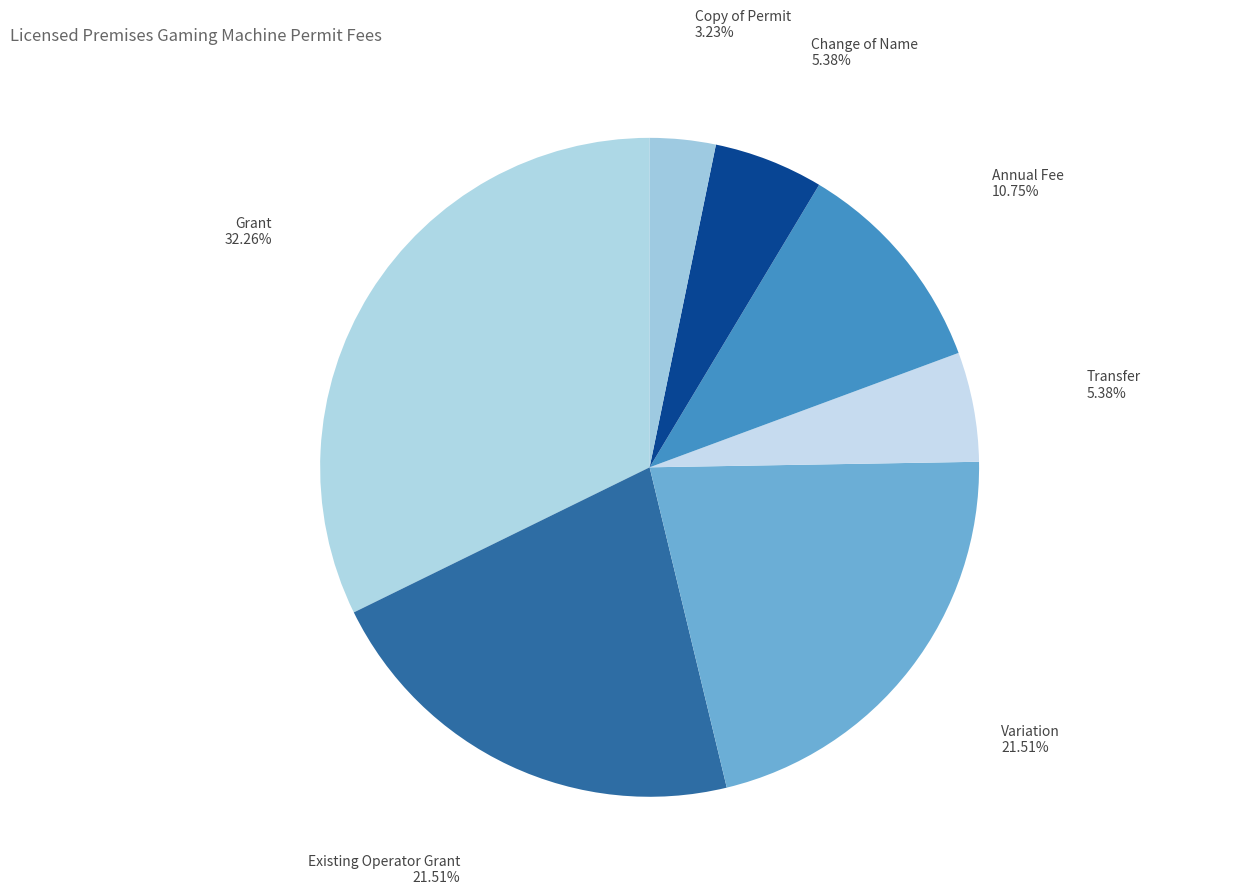

What percentage is the Existing Operator Grant slice, to the nearest percent?

22%